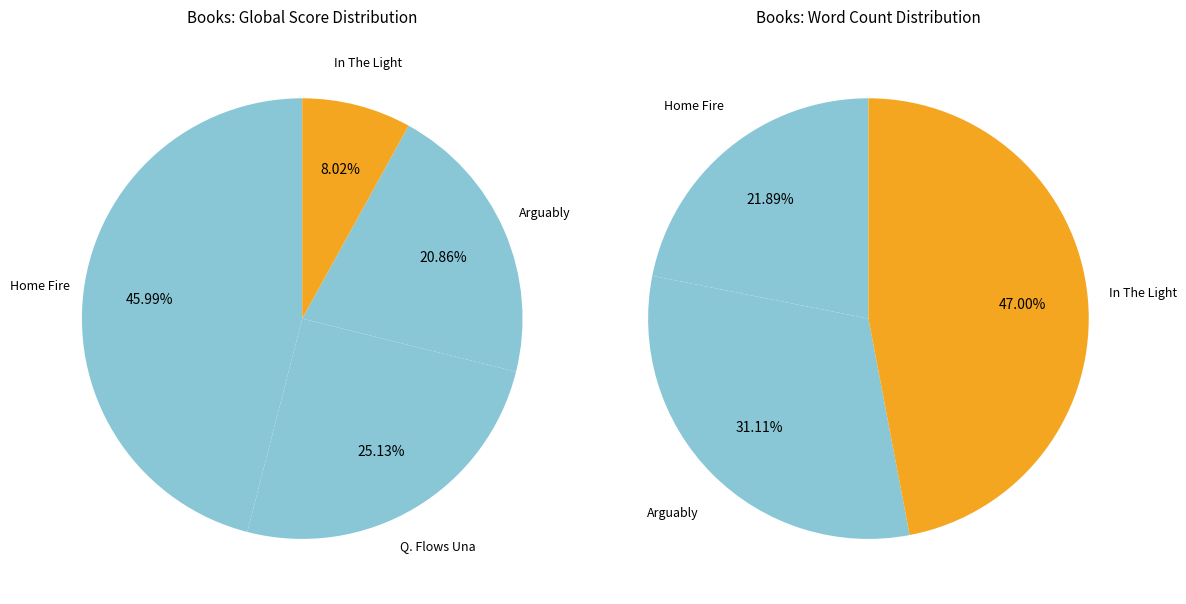

Is there a majority slice in this chart?

No